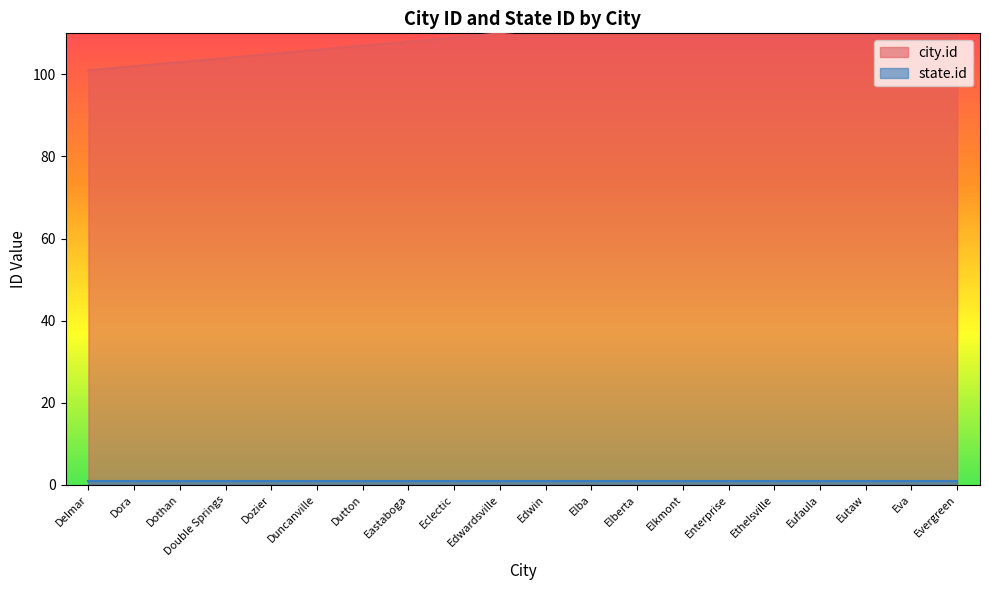

Where does the data first go above 111?

Elba